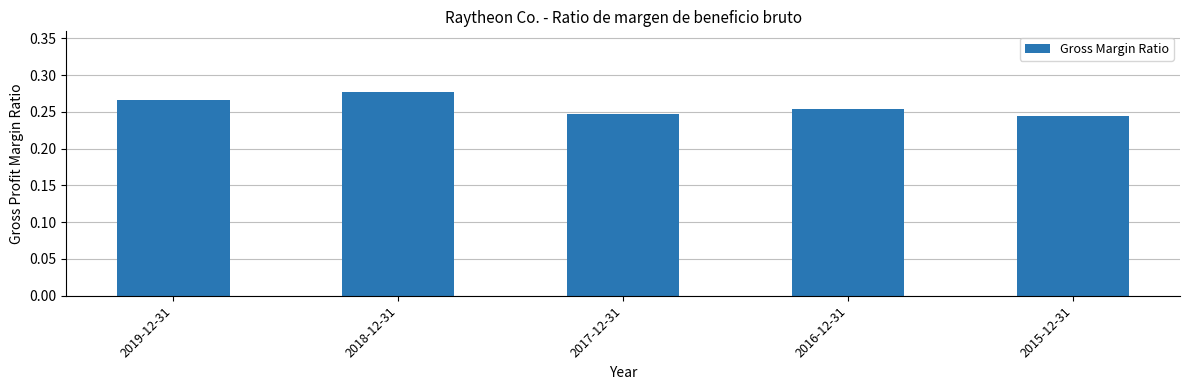

At which label is the value closest to 0?

2015-12-31